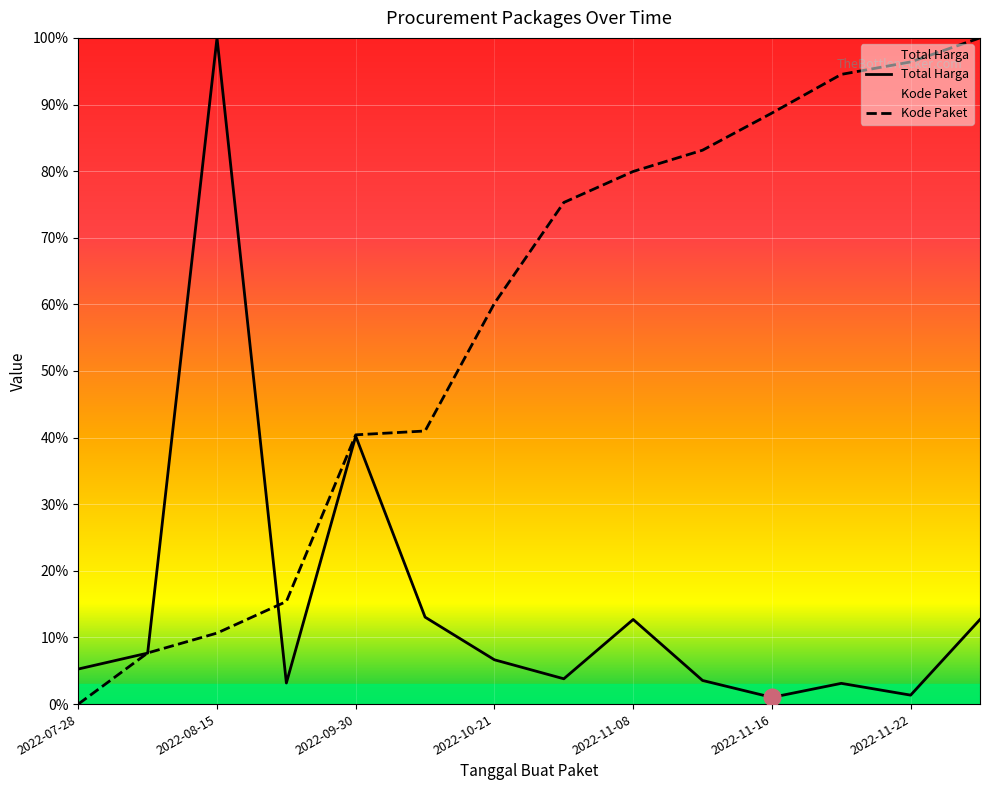

Where is the first local minimum for Total Harga?

2022-08-24